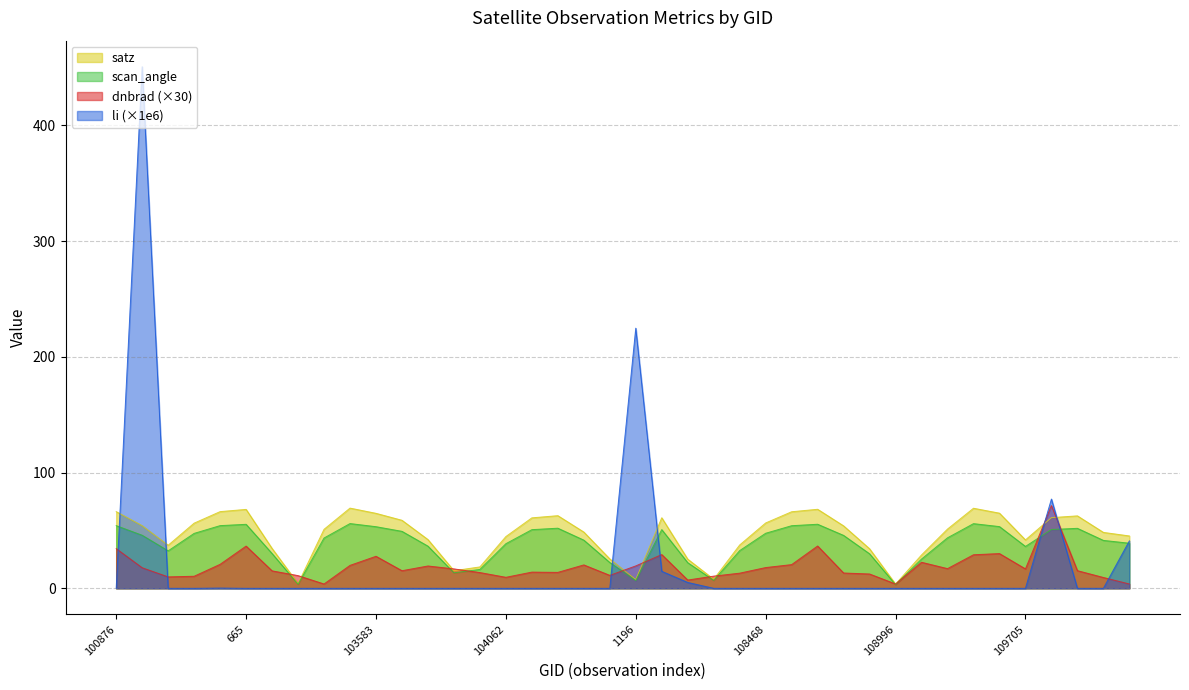

Where is the first local maximum for li?

101003